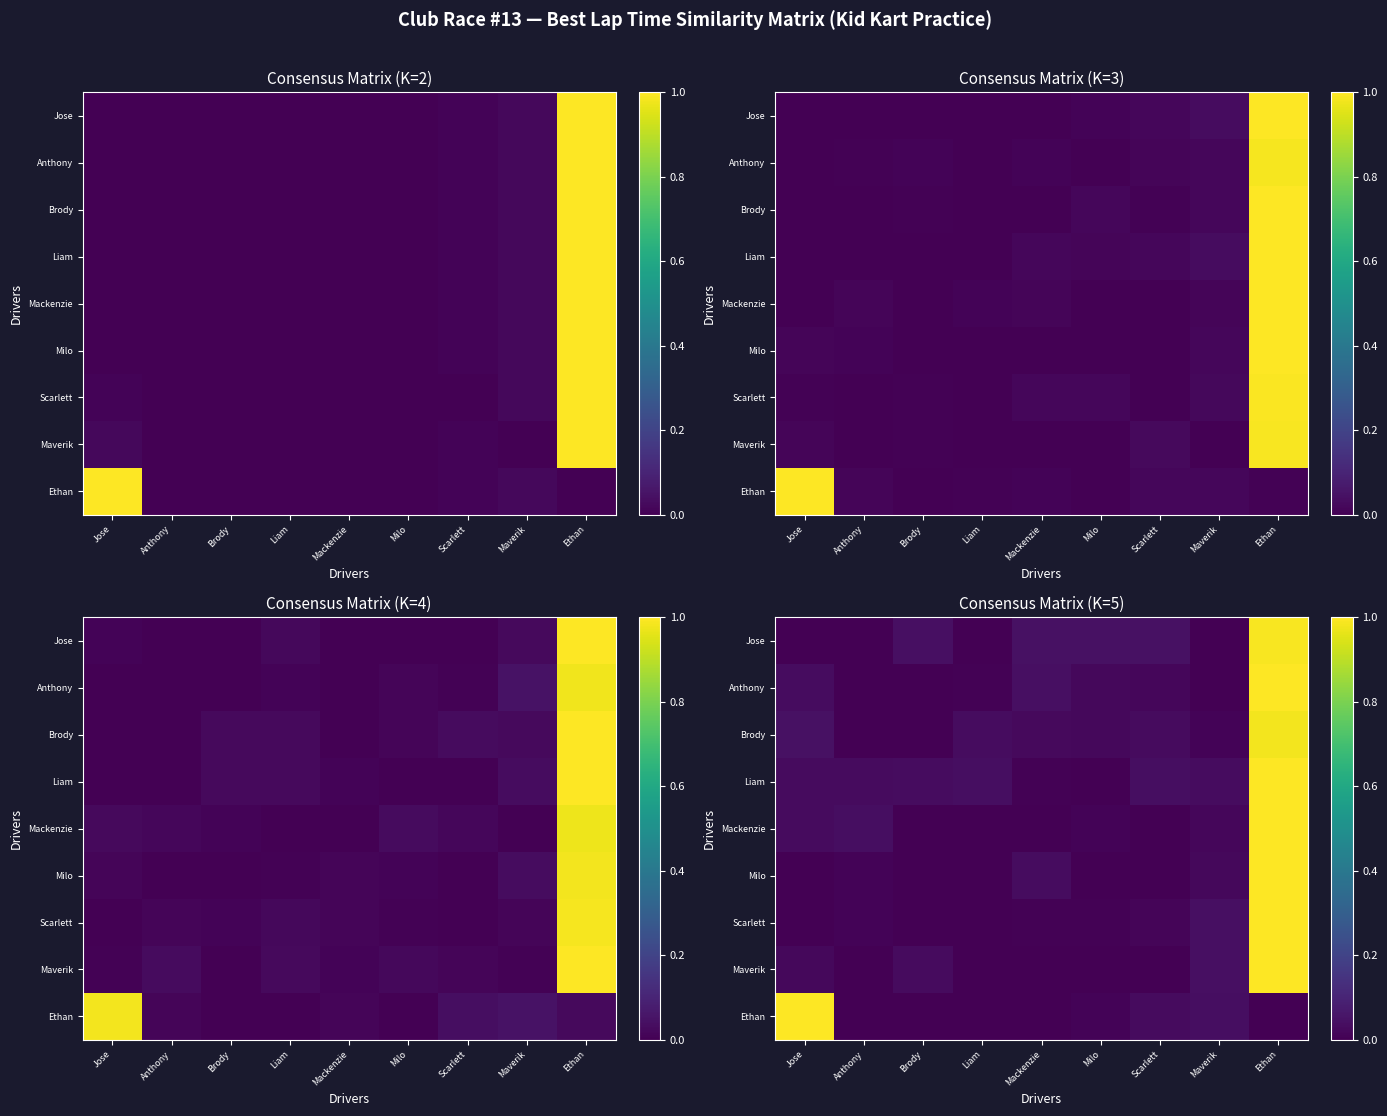

At how many categories does at least one series exceed 0?

9